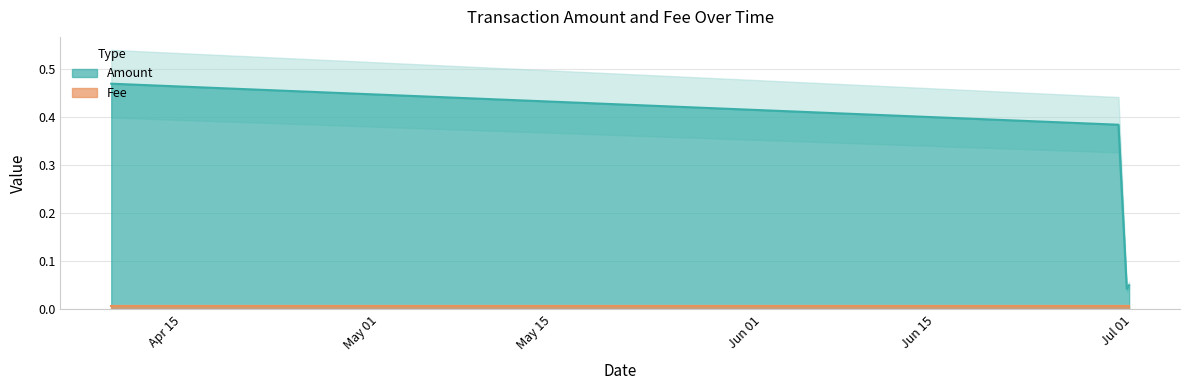

Rank the categories by value from highest to lowest.

2019-04-09 06:19:36, 2019-06-29 20:31:42, 2019-06-30 17:14:42, 2019-06-30 12:37:01